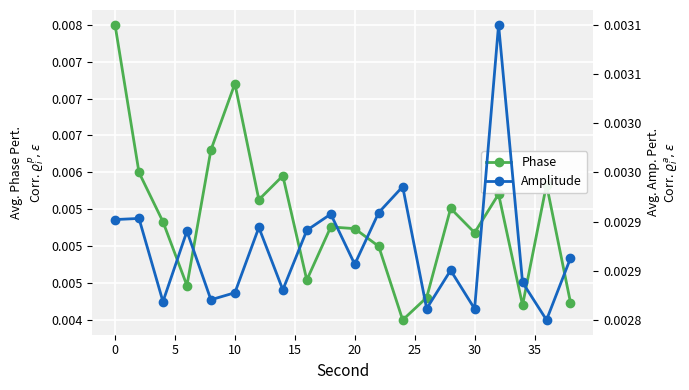

List the series in order of their overall mean, lowest first.

Amplitude, Phase